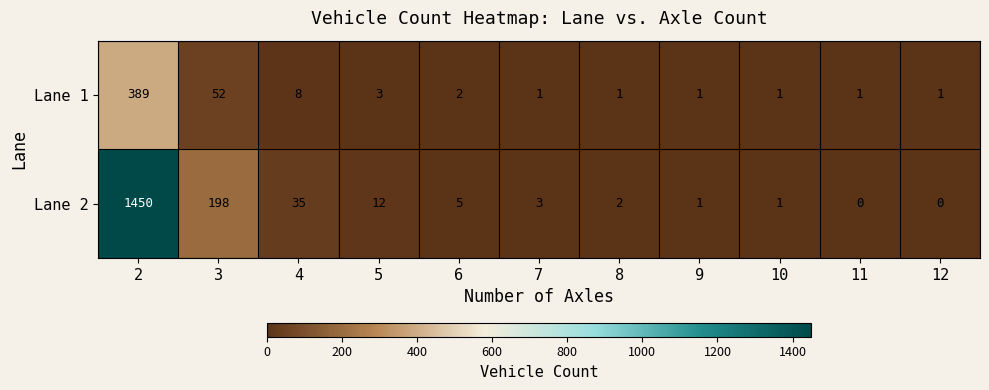

What is the average value of the Lane 1 series?

42